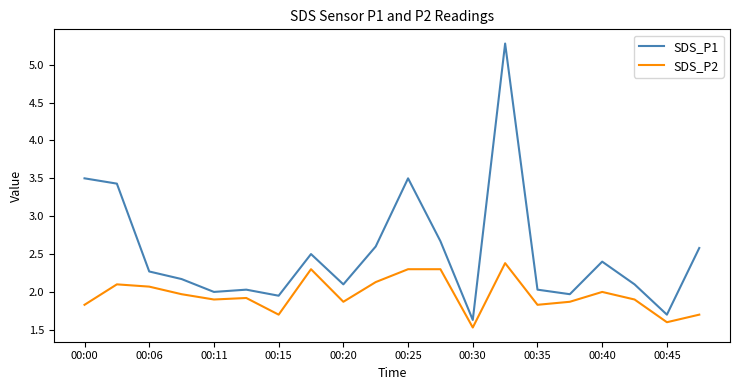

True or false: SDS_P2 and SDS_P1 intersect in this chart.

False